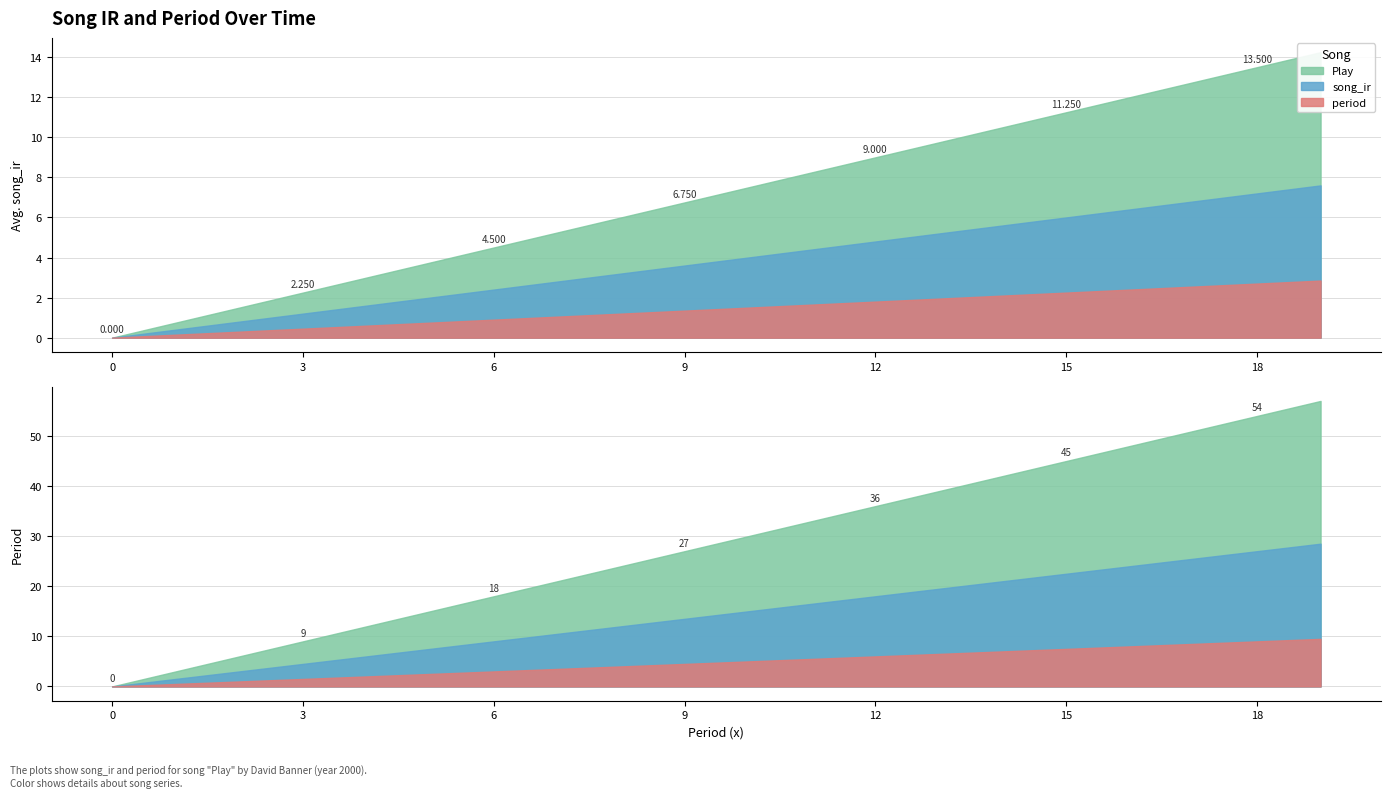

What is the value of the period_sum point at the 20th from the left?

19